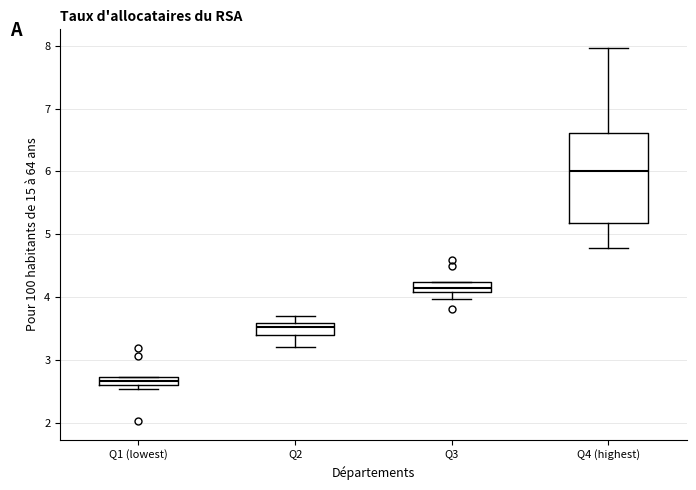

Which box has the lowest median line?

Q1 (lowest)